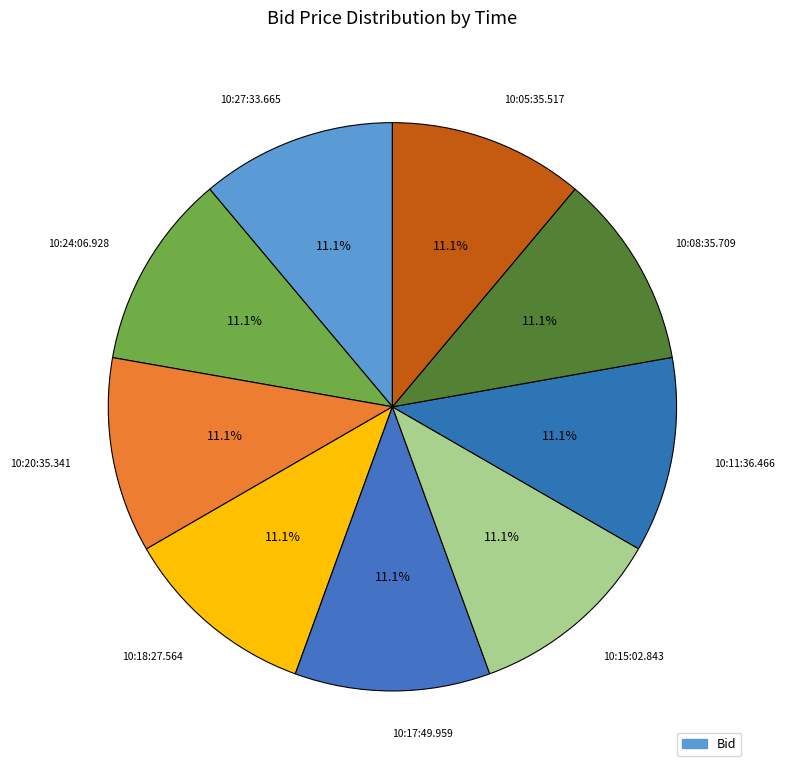

How many slices are in this pie chart?

9